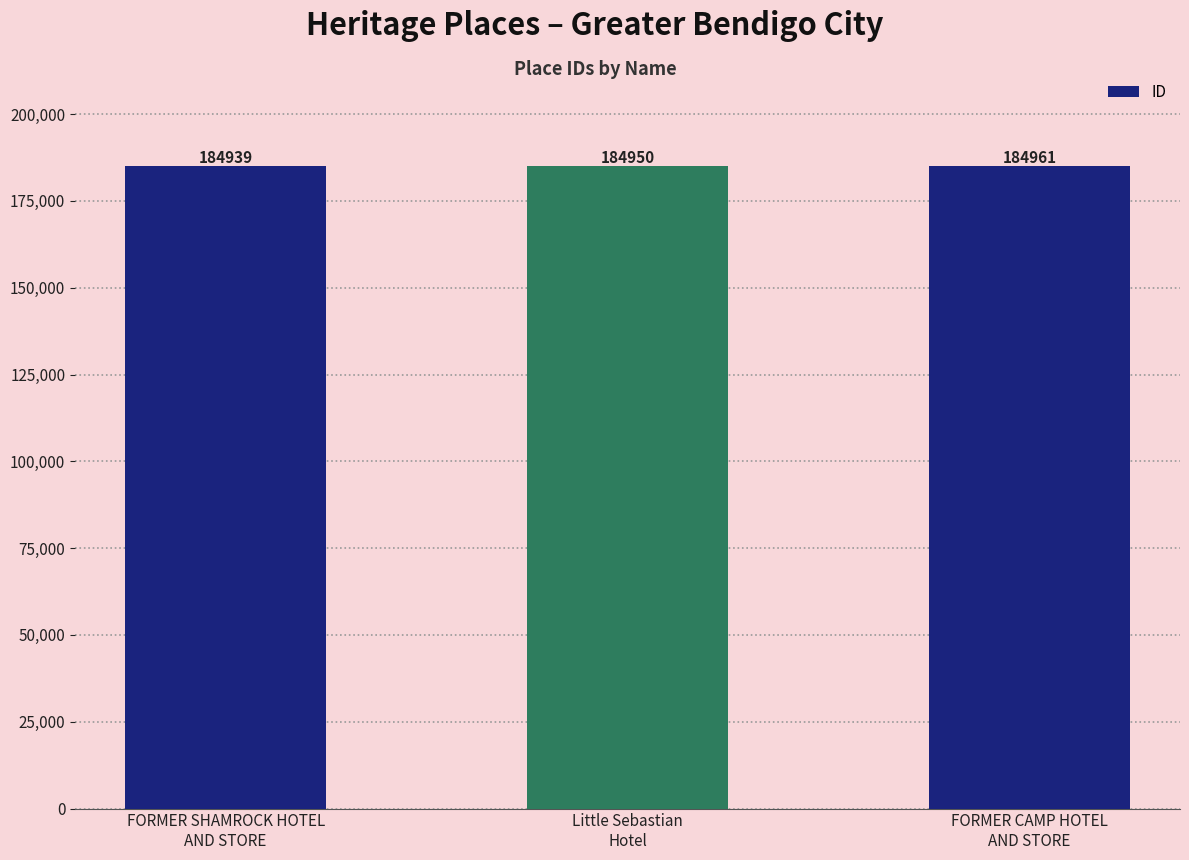

Reading right to left, transcribe all the data shown in this chart.

184961	184950	184939